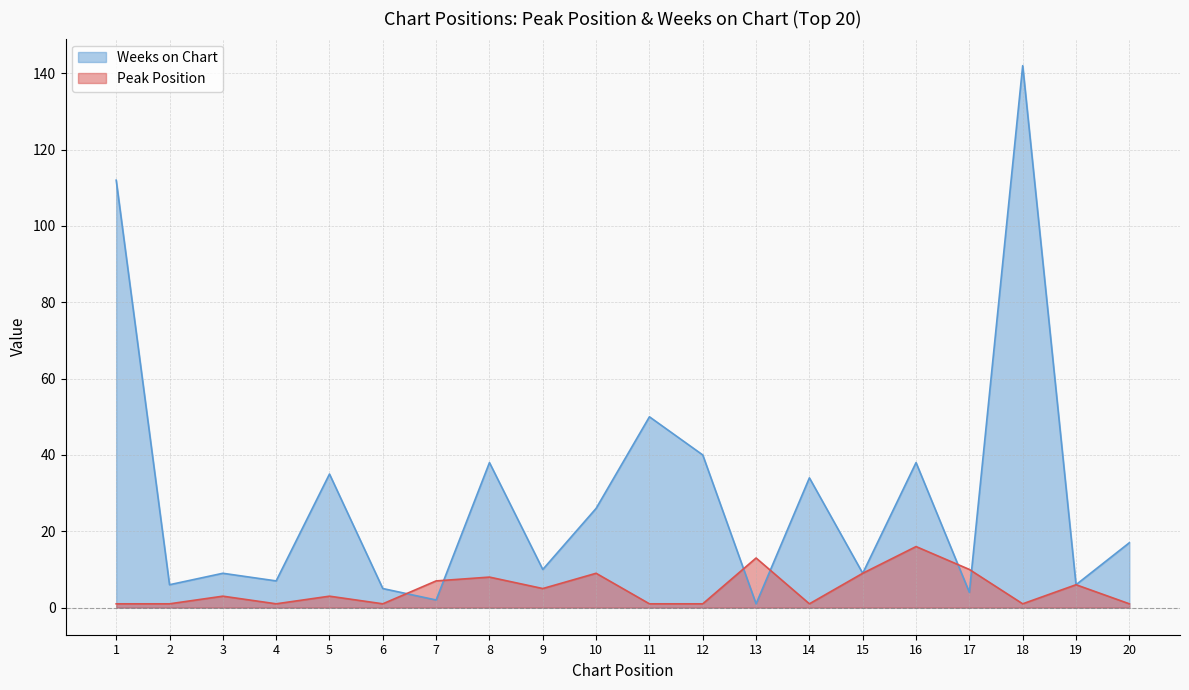

Reading left to right, extract all data points from this chart.

Peak Position: 1=1	2=1	3=3	4=1	5=3	6=1	7=7	8=8	9=5	10=9	11=1	12=1	13=13	14=1	15=9	16=16	17=10	18=1	19=6	20=1
Weeks on Chart: 1=112	2=6	3=9	4=7	5=35	6=5	7=2	8=38	9=10	10=26	11=50	12=40	13=1	14=34	15=9	16=38	17=4	18=142	19=6	20=17